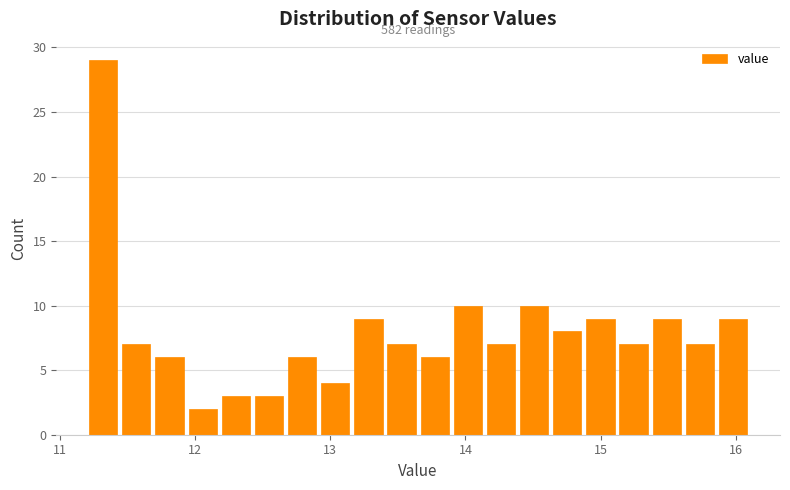

Around what value on the x-axis is the tallest bar? Give the approximate position of its centre, as read against the axis.

11.3